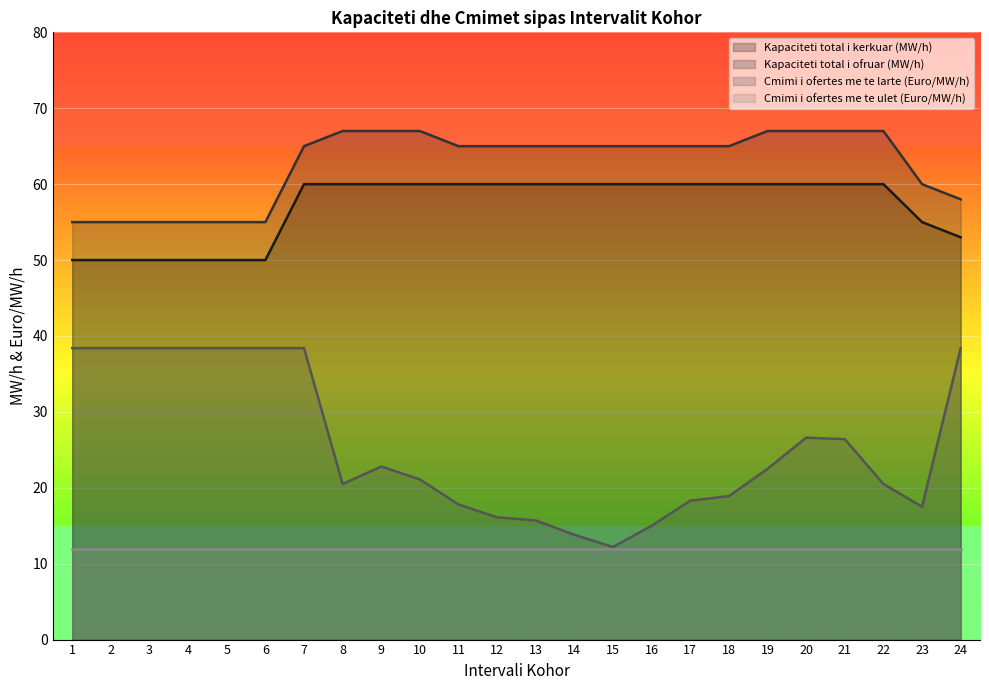

At how many categories does at least one series exceed 58?

17